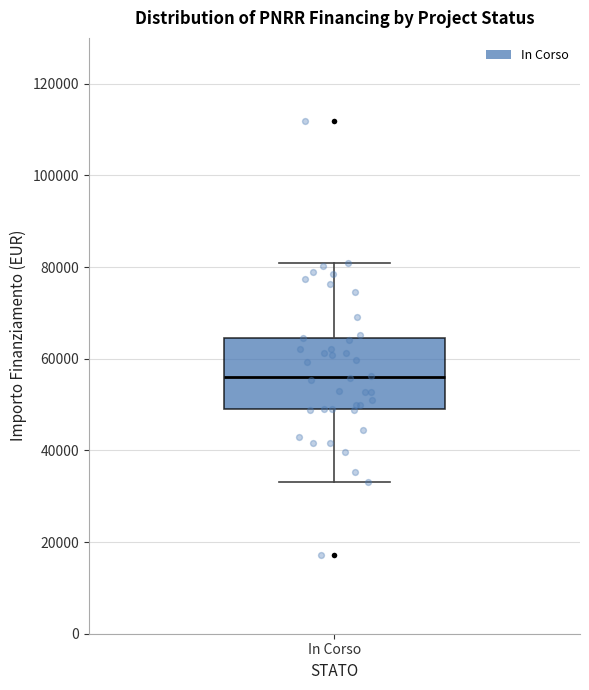

Read this box plot against the y-axis: the position of the median line, the range covered by the box, and the ends of both whiskers. The values are not printed on the chart, so give them approximately, as read against the axis.

median 56000, box 50000 to 64000, whiskers 32000 to 80000